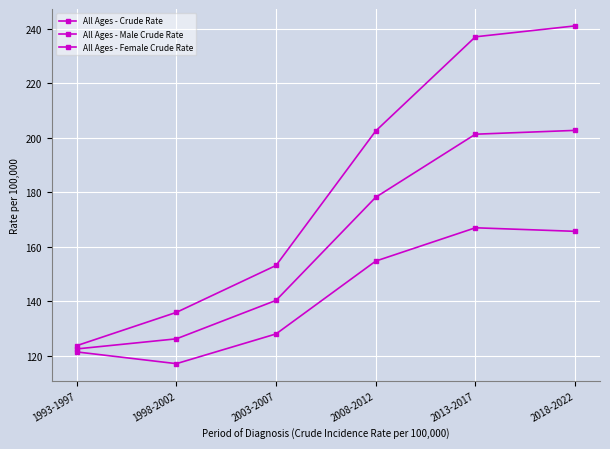

True or false: All Ages - Female Crude Rate has a value of 154.8 at 2008-2012.

True